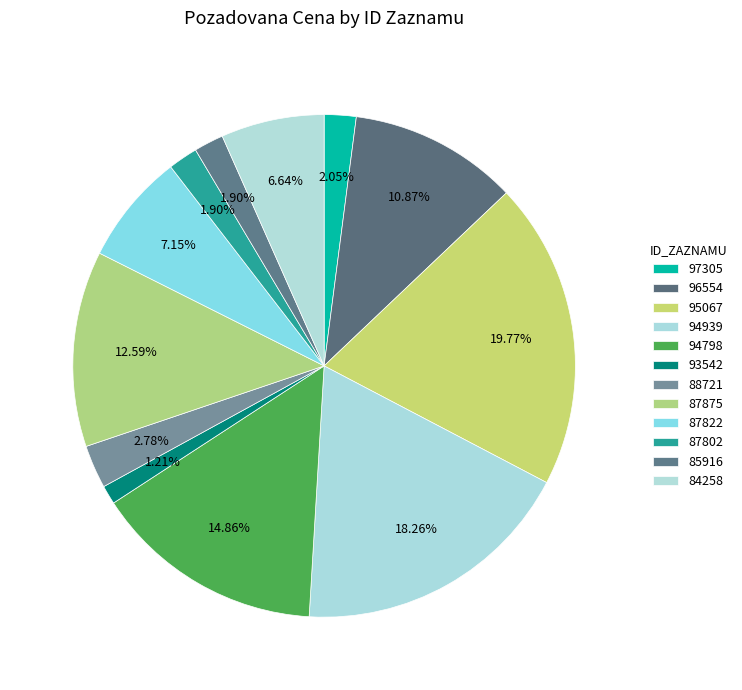

Count the number of slices in the pie.

12